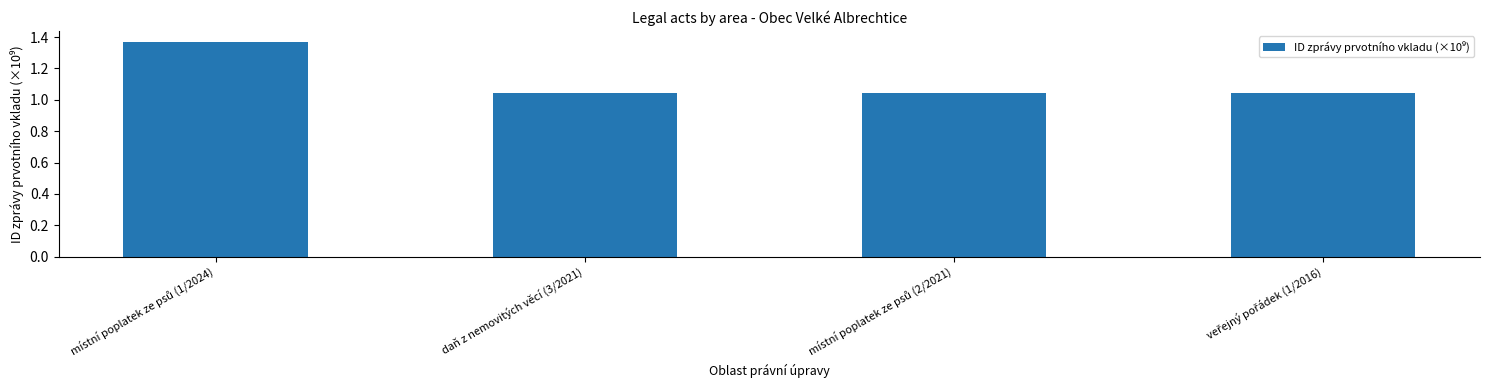

What is the difference between the maximum and minimum values?

0.3